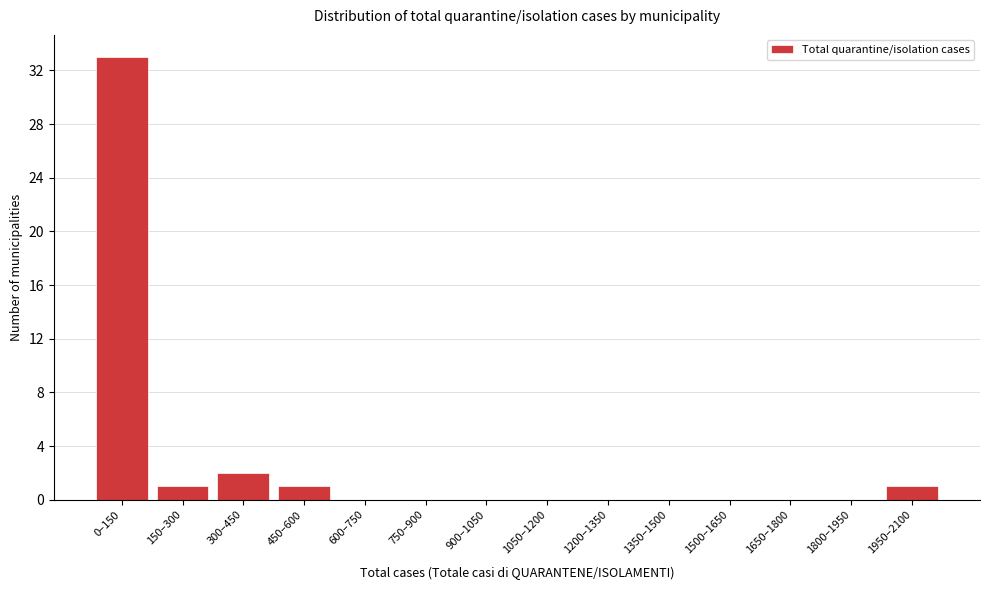

Reading right to left, what are all the values shown in this chart?

1950–2100=1	1800–1950=0	1650–1800=0	1500–1650=0	1350–1500=0	1200–1350=0	1050–1200=0	900–1050=0	750–900=0	600–750=0	450–600=1	300–450=2	150–300=1	0–150=33